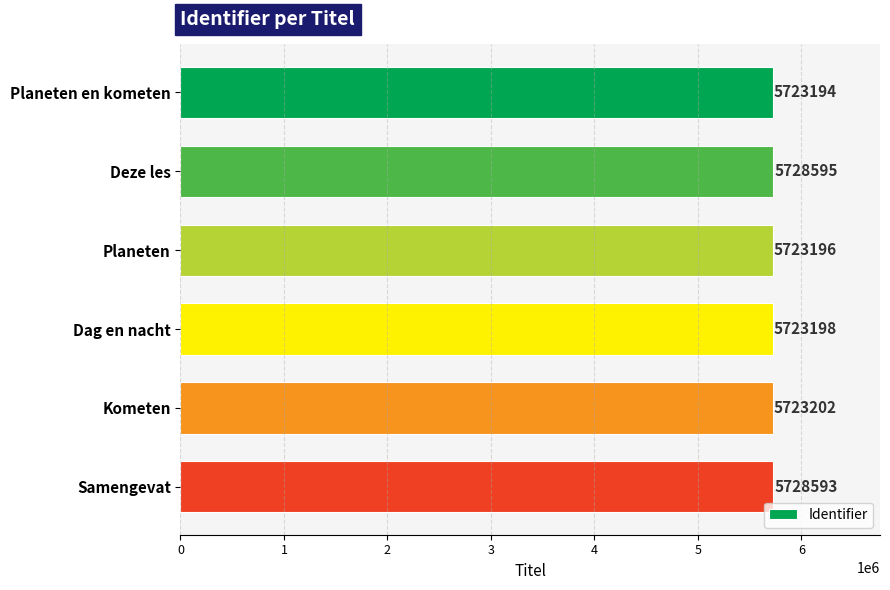

Between Dag en nacht and Samengevat, which is larger?

Samengevat